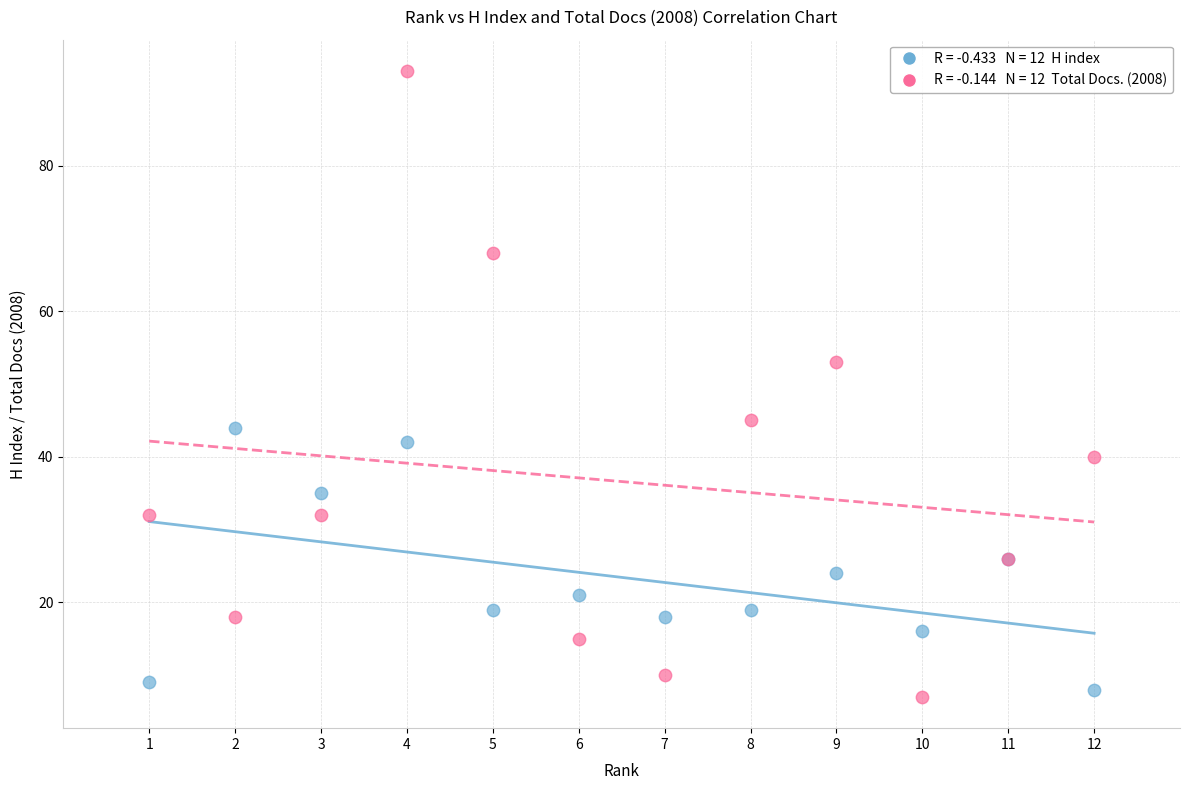

Across all series, what Y value is closest to 50?

53